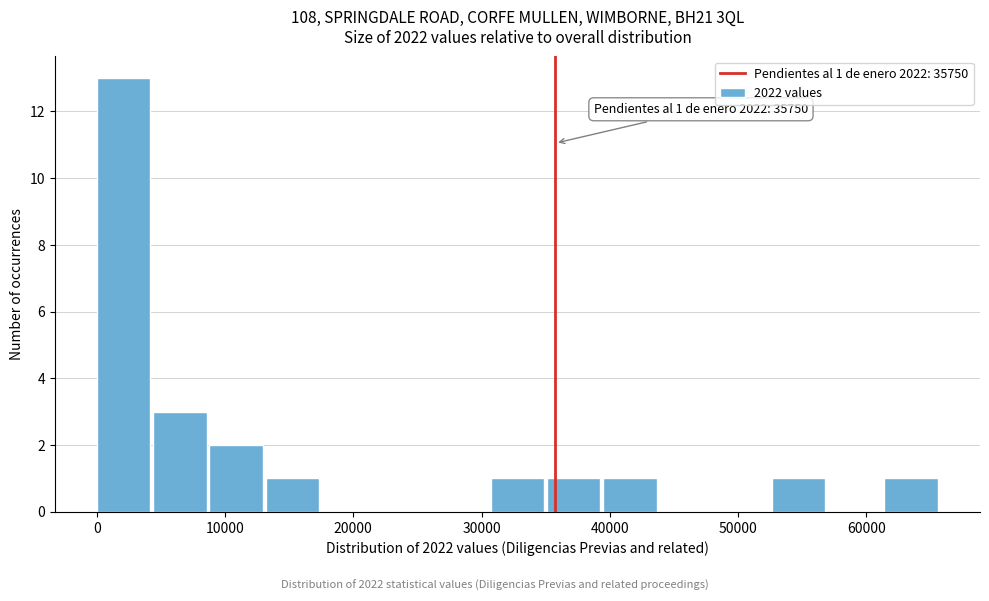

Which range on the x-axis has the tallest bar?

0 to 4000